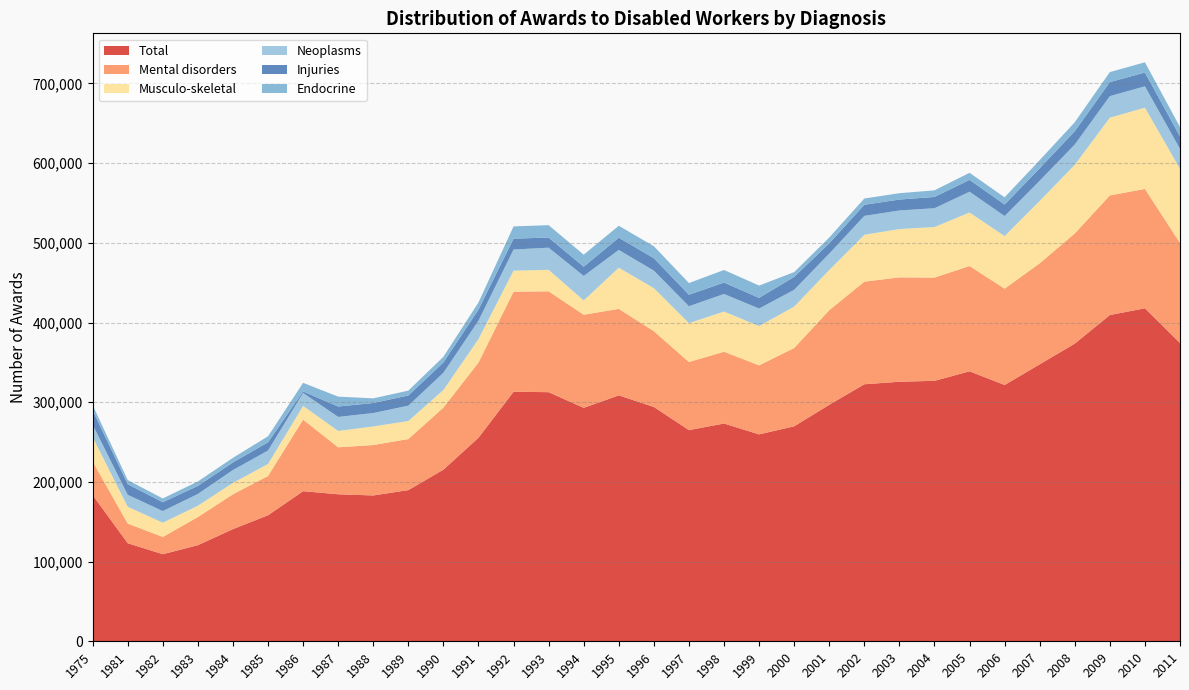

Reading right to left, list all the values displayed in this chart.

Total: 2011=374344	2010=417890	2009=409425	2008=373551	2007=347570	2006=321632	2005=338815	2004=326862	2003=325723	2002=322539	2001=296800	2000=269800	1999=259680	1998=273282	1997=265019	1996=294077	1995=308624	1994=292987	1993=312619	1992=313175	1991=255448	1990=215381	1989=189708	1988=183017	1987=184481	1986=188355	1985=158152	1984=140792	1983=120606	1982=109279	1981=123090	1975=183493
Mental disorders: 2011=125448	2010=149847	2009=150113	2008=138260	2007=126825	2006=120914	2005=132116	2004=129592	2003=130964	2002=128791	2001=118700	2000=98300	1999=86642	1998=90072	1997=85486	1996=95089	1995=108516	1994=116812	1993=126586	1992=125609	1991=94345	1990=77901	1989=64093	1988=63282	1987=58970	1986=89821	1985=49313	1984=43680	1983=35331	1982=21654	1981=24633	1975=42119
Musculo-skeletal: 2011=93129	2010=101938	2009=97513	2008=86112	2007=78196	2006=65964	2005=67128	2004=63432	2003=60594	2002=58796	2001=50400	2000=51900	1999=49302	1998=50426	1997=48741	1996=54008	1995=51664	1994=17918	1993=26920	1992=26347	1991=29444	1990=22068	1989=22628	1988=23285	1987=20519	1986=17148	1985=15060	1984=14295	1983=14158	1982=17889	1981=21076	1975=30635
Neoplasms: 2011=25036	2010=26801	2009=27086	2008=25515	2007=25383	2006=25146	2005=26130	2004=23577	2003=23381	2002=23725	2001=20600	2000=21100	1999=21960	1998=22093	1997=21245	1996=21940	1995=22367	1994=30791	1993=27841	1992=26485	1991=23162	1990=21597	1989=19298	1988=16859	1987=17595	1986=16318	1985=16857	1984=16173	1983=14827	1982=14581	1981=15017	1975=15588
Injuries: 2011=15643	2010=17298	2009=17601	2008=16640	2007=15616	2006=14501	2005=14806	2004=14146	2003=13716	2002=13952	2001=12900	2000=16200	1999=13399	1998=14321	1997=14401	1996=15674	1995=15325	1994=11563	1993=12690	1992=13691	1991=13892	1990=12929	1989=12761	1988=12590	1987=13064	1986=1882	1985=10357	1984=9535	1983=10036	1982=11088	1981=13327	1975=17945
Endocrine: 2011=11722	2010=12841	2009=12569	2008=11292	2007=10257	2006=8995	2005=8909	2004=8288	2003=7944	2002=7875	2001=7300	2000=6000	1999=15426	1998=15768	1997=14667	1996=15013	1995=14963	1994=15107	1993=15550	1992=15349	1991=8949	1990=7190	1989=6088	1988=5848	1987=12405	1986=10816	1985=7534	1984=5750	1983=5630	1982=4739	1981=5188	1975=6511